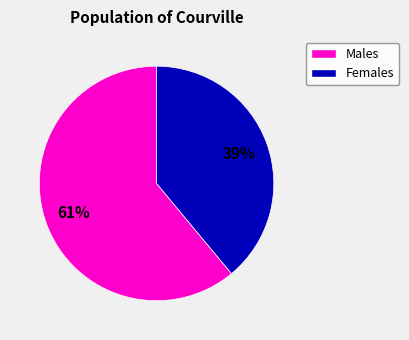

Is there a majority slice in this chart?

Yes